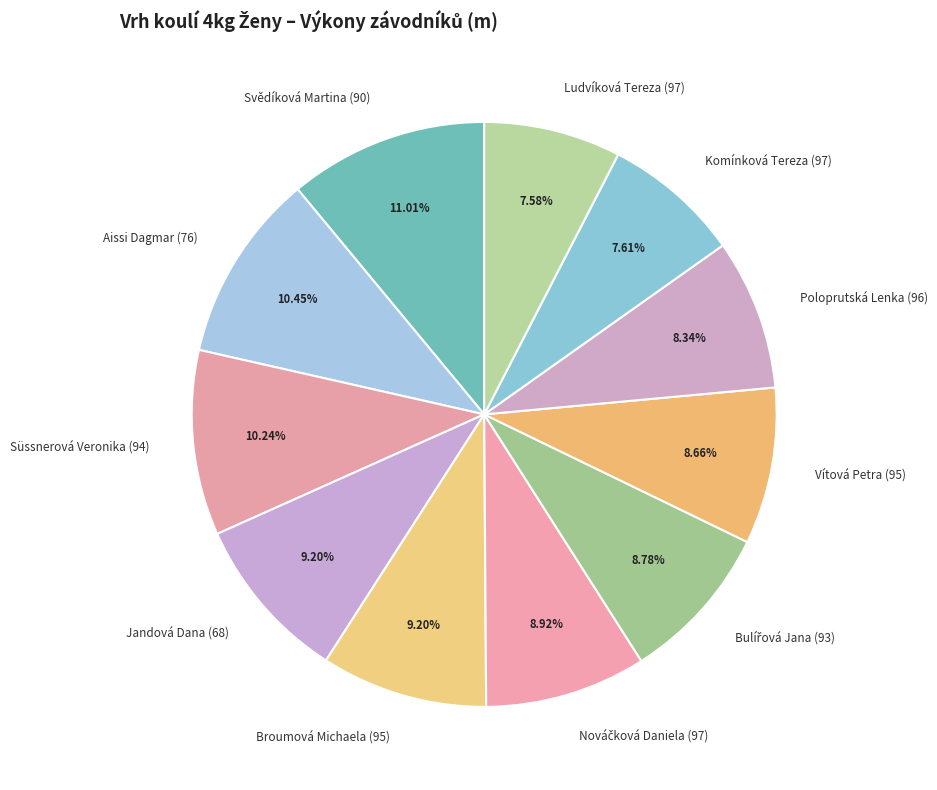

Is there a majority slice in this chart?

No